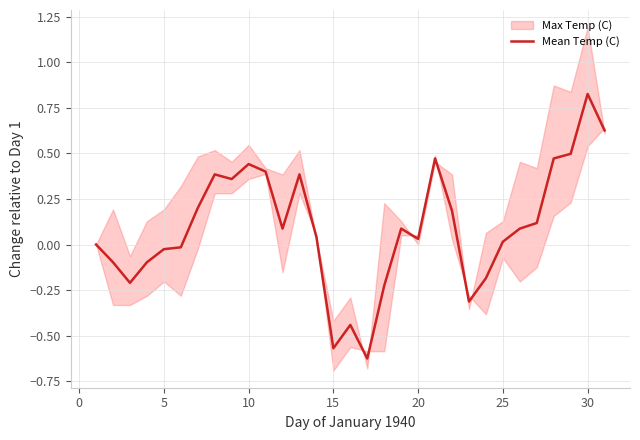

True or false: the data has more than 1 interior local peaks.

True